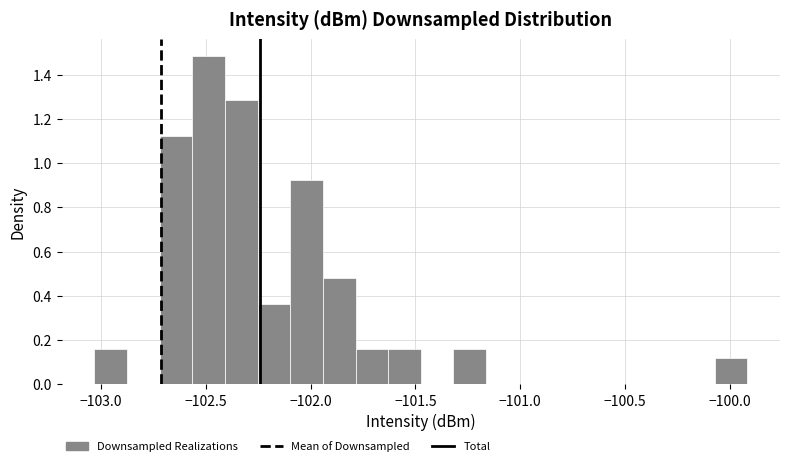

Read against the x-axis, roughly where is the centre of the tallest bar?

-102.50